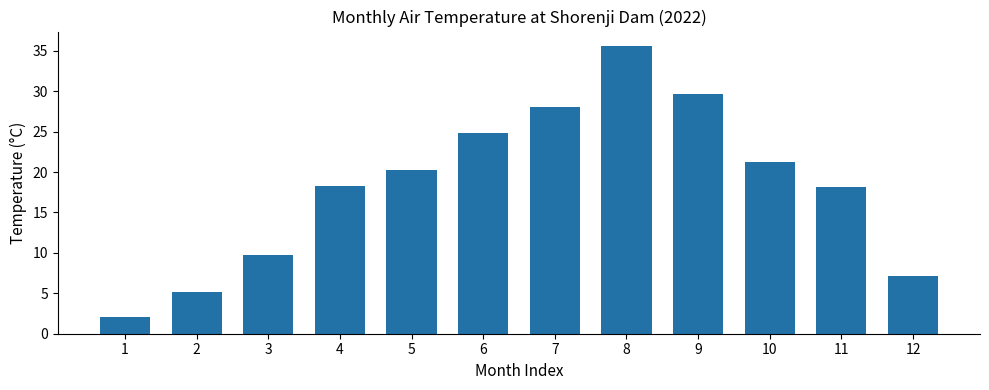

Which category has the highest value across all series?

8